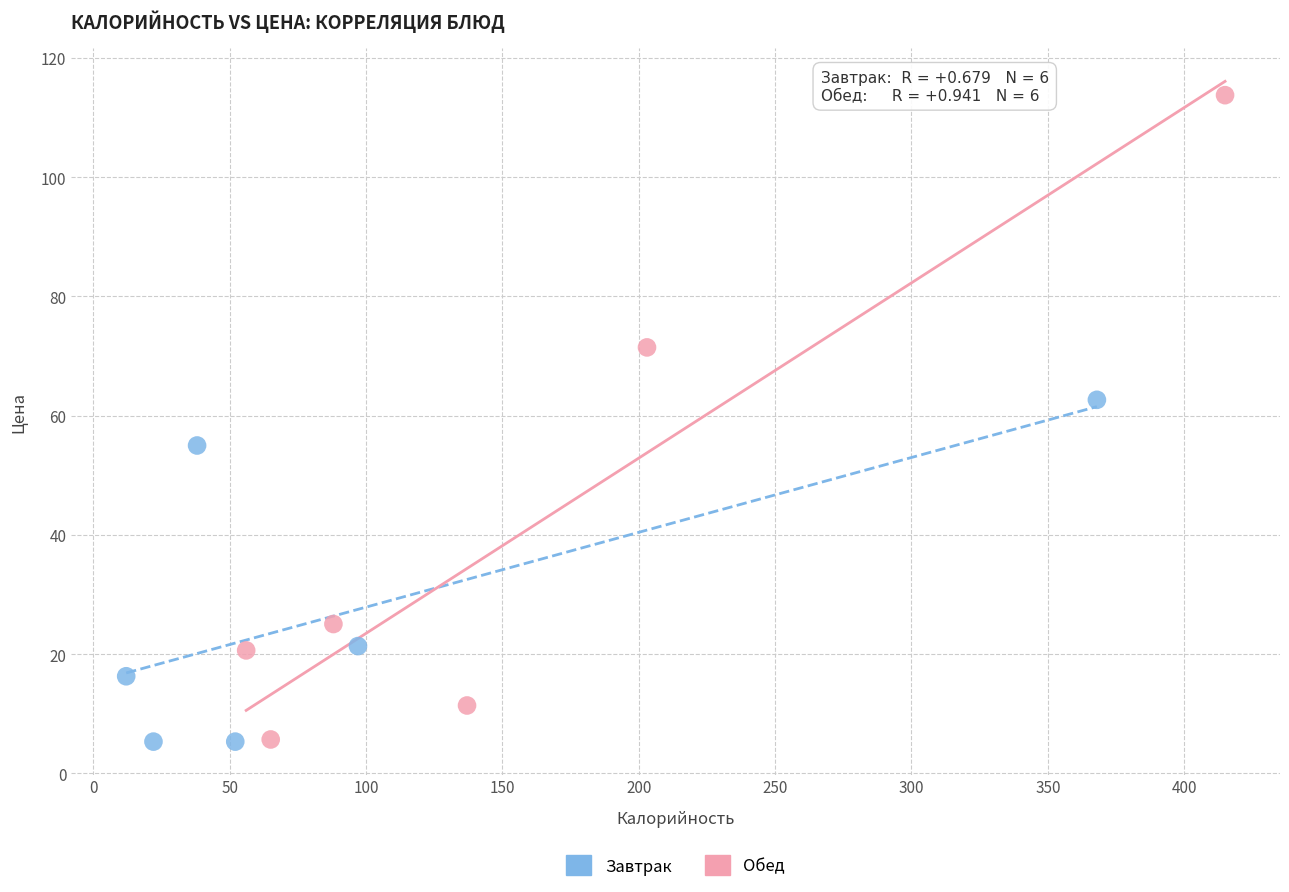

Which series reaches the maximum Y coordinate?

Обед